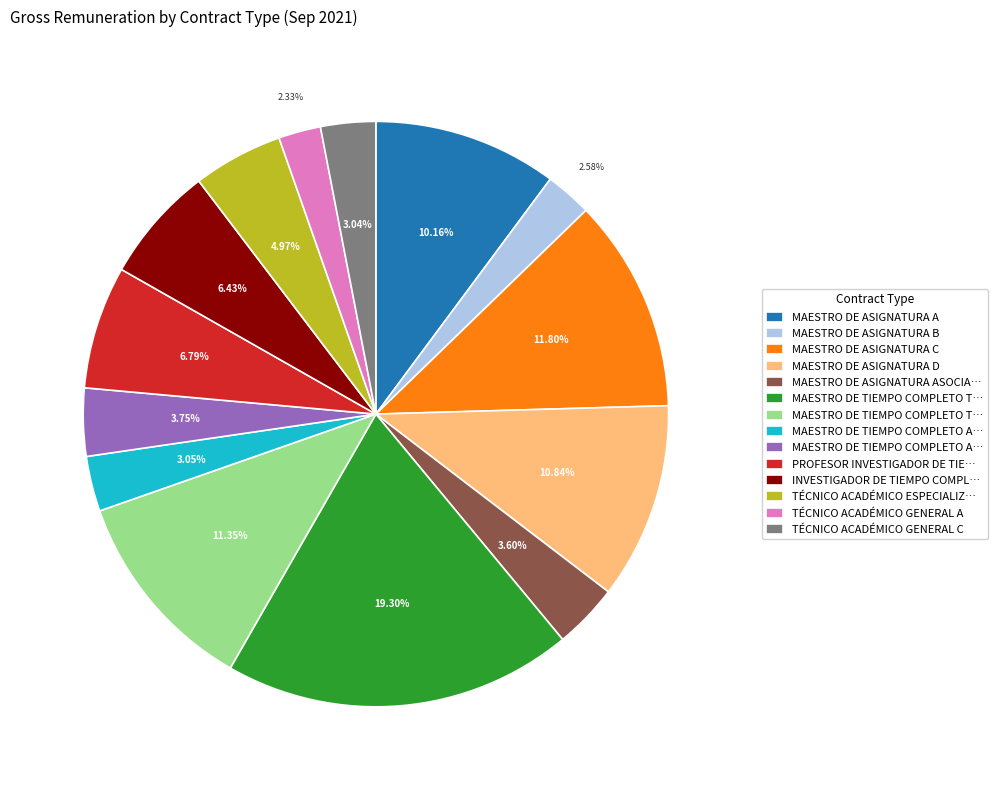

How many segments does this pie chart have?

14